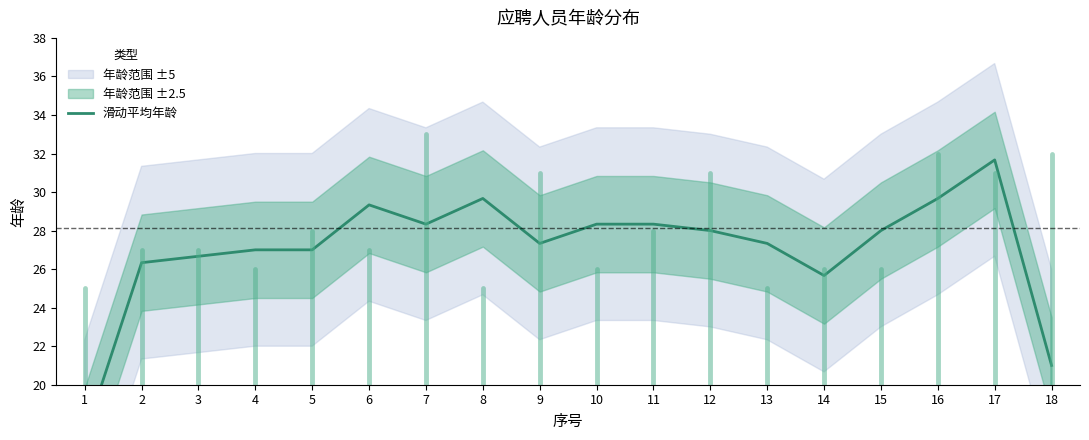

How many interior local valleys (lower than both neighbors) does the data have?

3